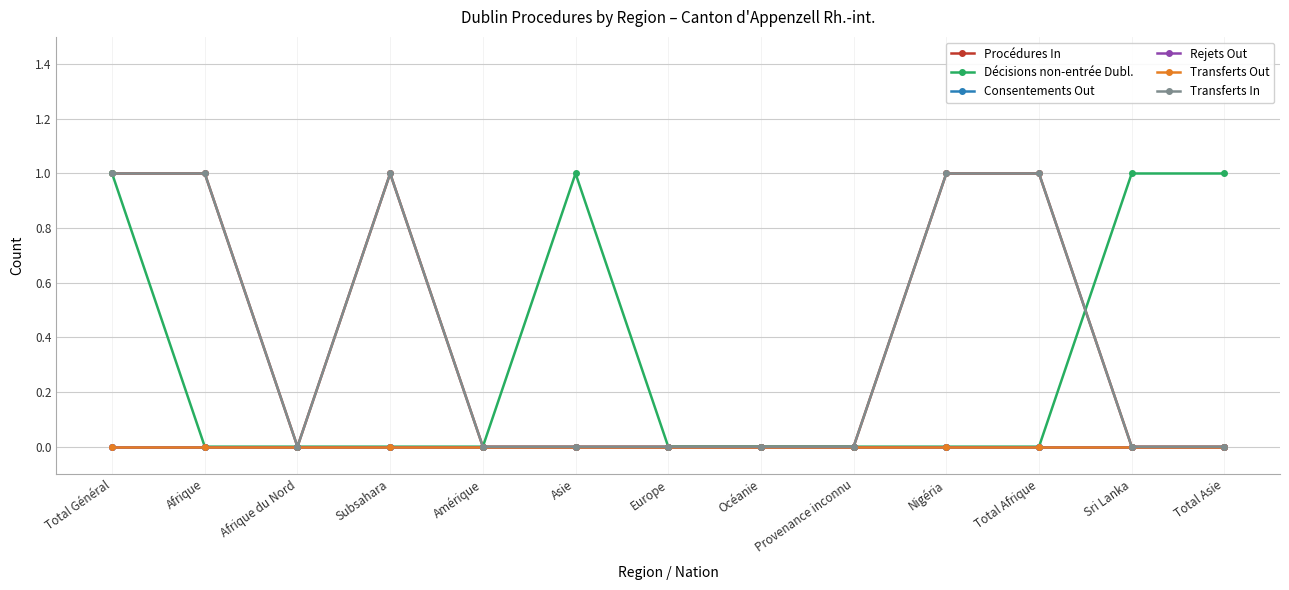

Is this an area chart (filled region under the line)?

No